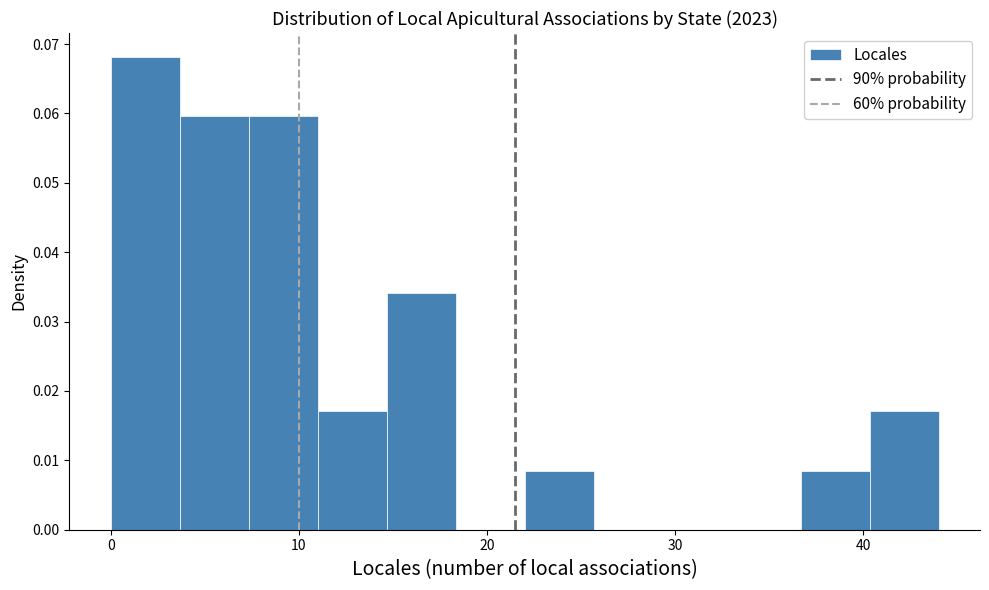

Around what value on the x-axis is the tallest bar? Give the approximate position of its centre, as read against the axis.

2